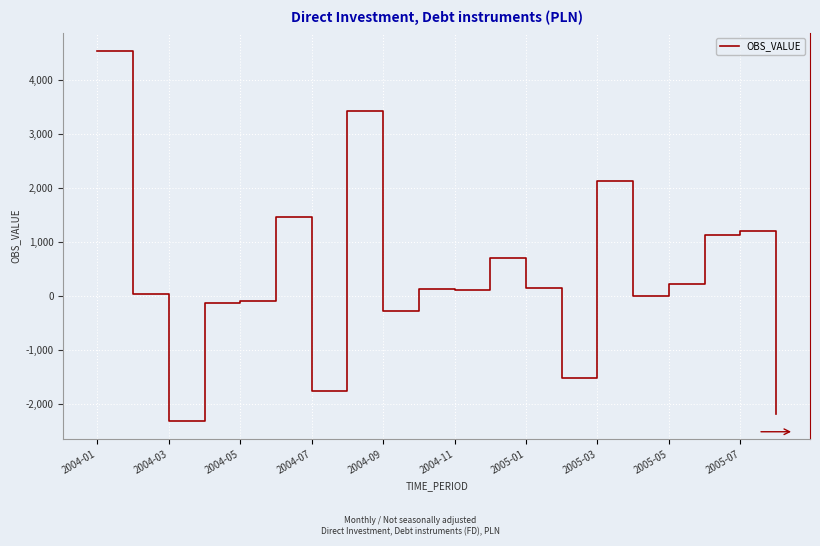

What is the minimum value shown in the chart?

-2320